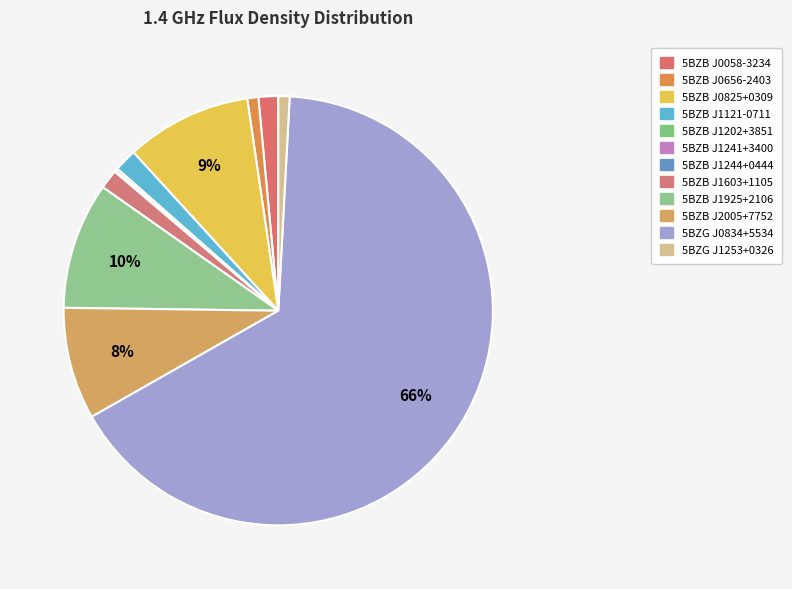

What is the total percentage of 5BZB J1121-0711 and 5BZB J0656-2403?

2.5%